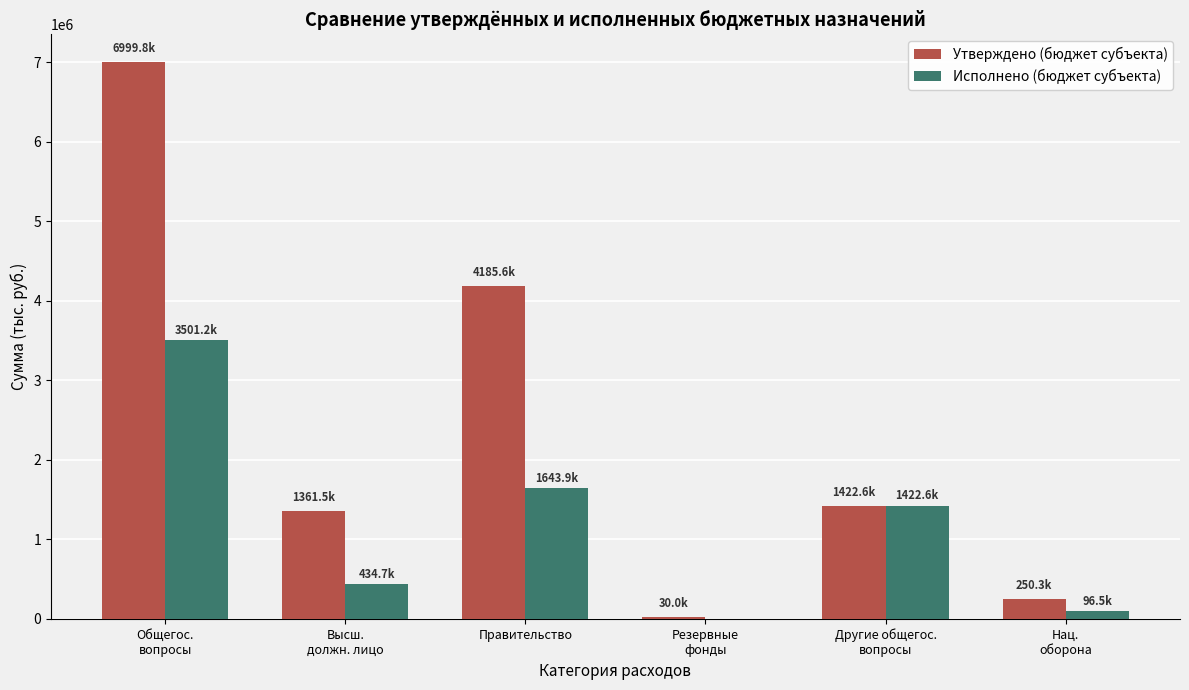

What are all the series names shown in the legend?

Утверждено (бюджет субъекта), Исполнено (бюджет субъекта)